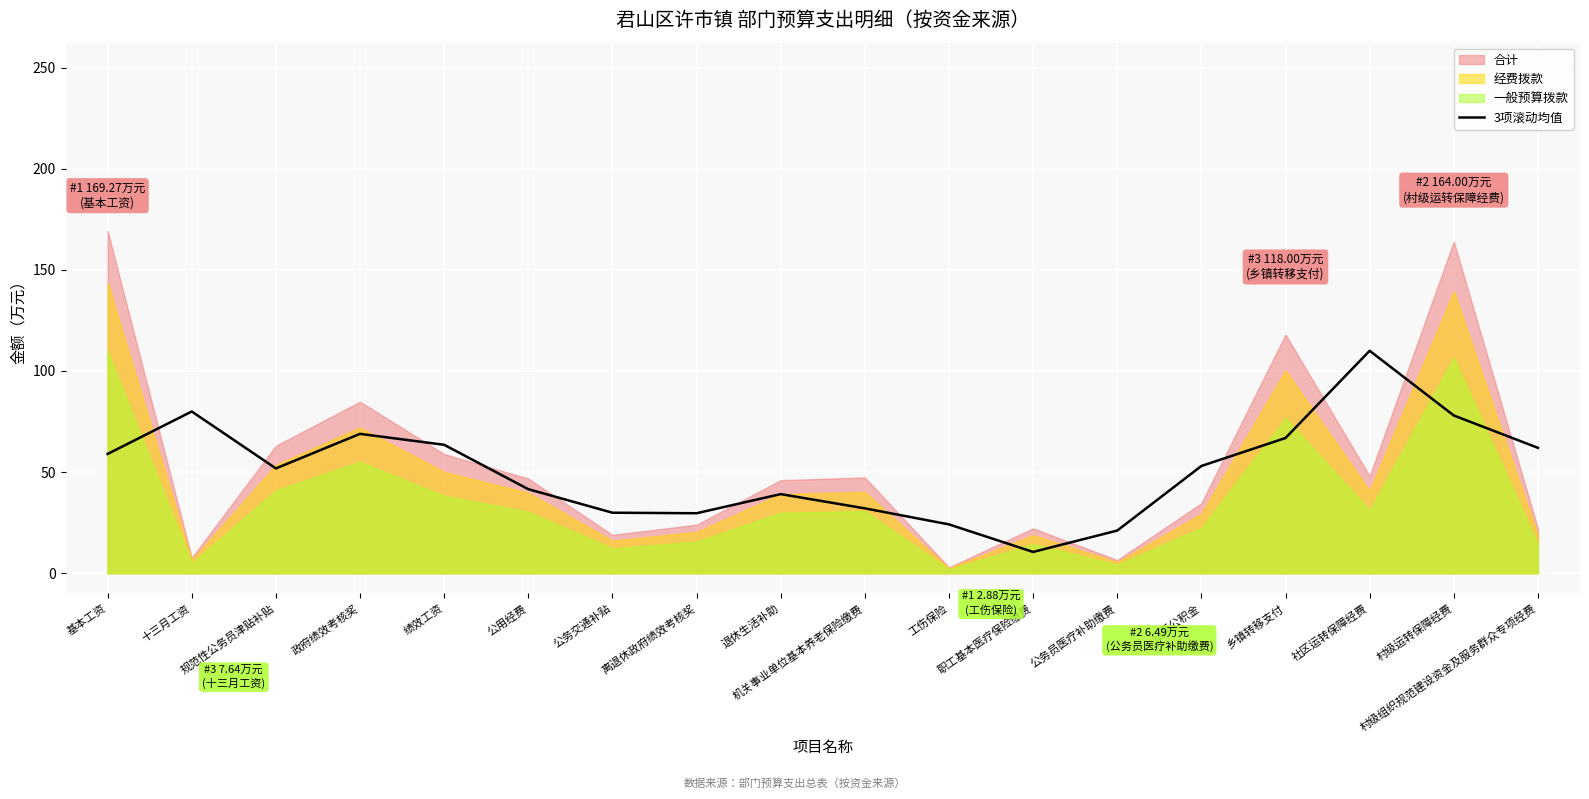

What is the change in value from 离退休政府绩效考核奖 to 村级运转保障经费?

+48.3